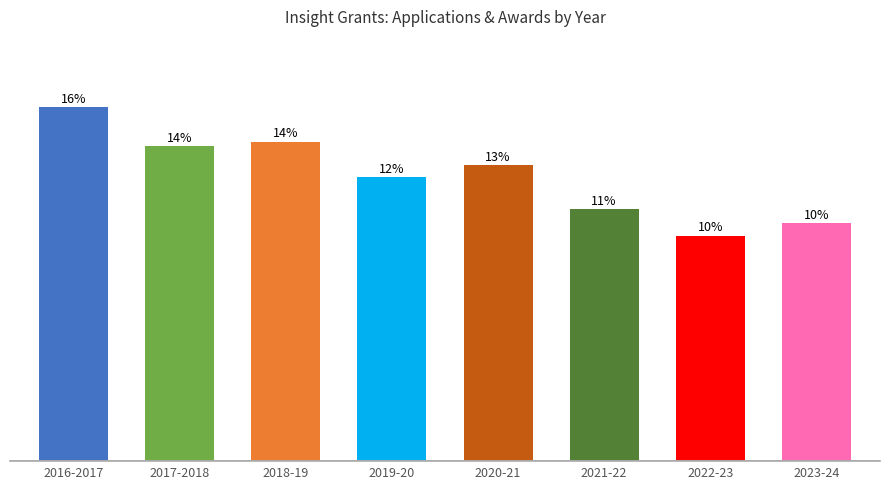

Which category has the lowest value across all series?

2022-23